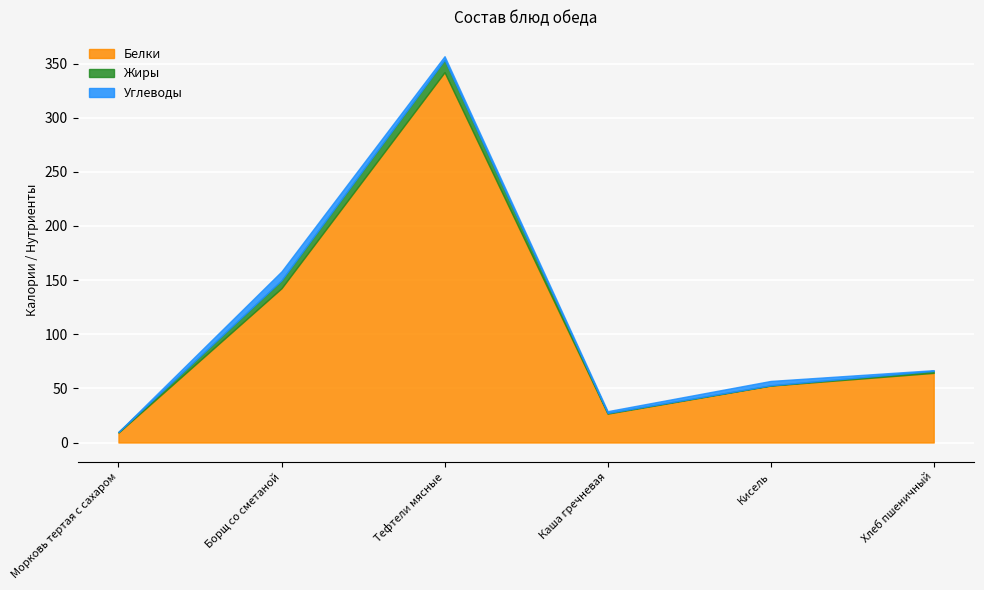

How many times do Углеводы and Жиры cross each other?

4